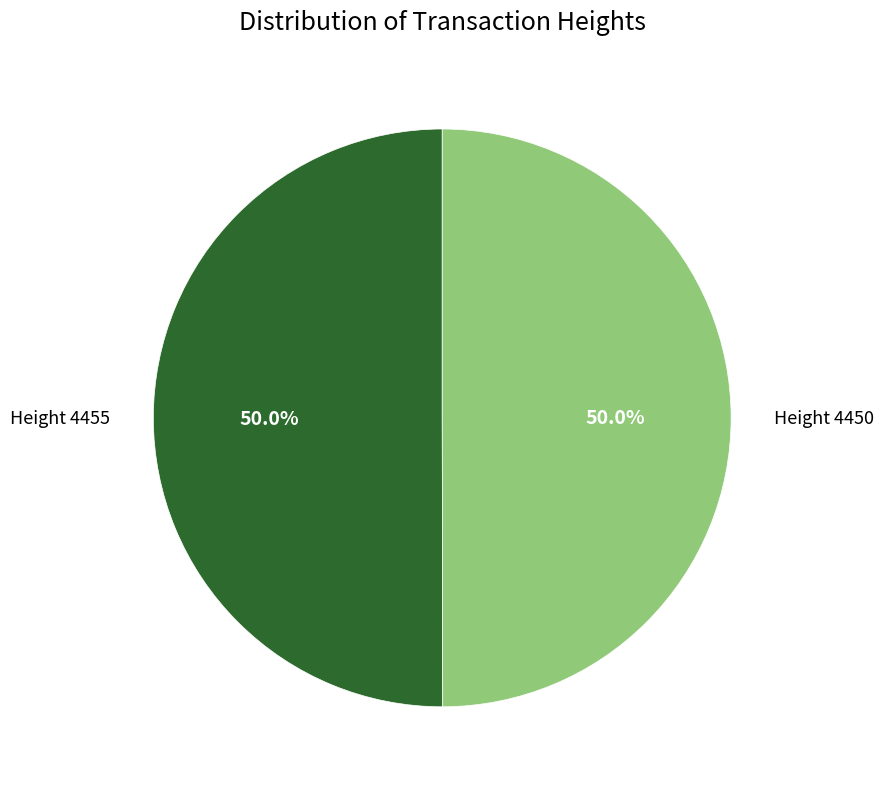

Combined, what portion of the pie is Height 4455 and Height 4450?

100.0%